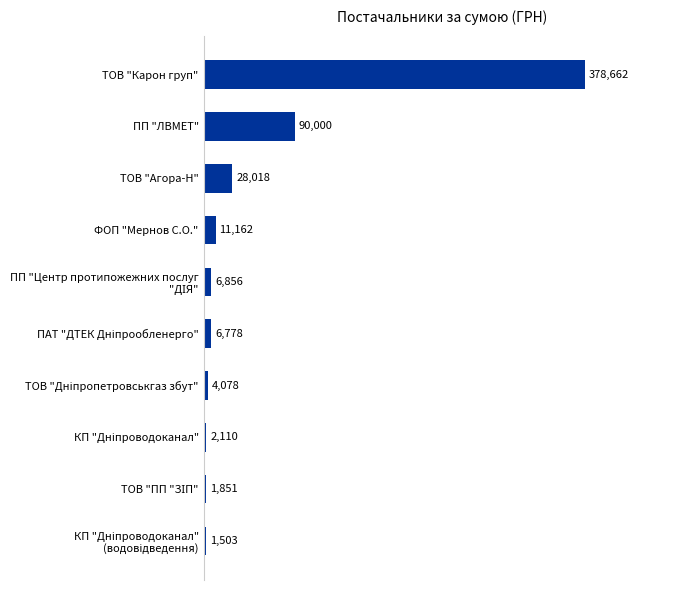

What is the average value?

53101.8